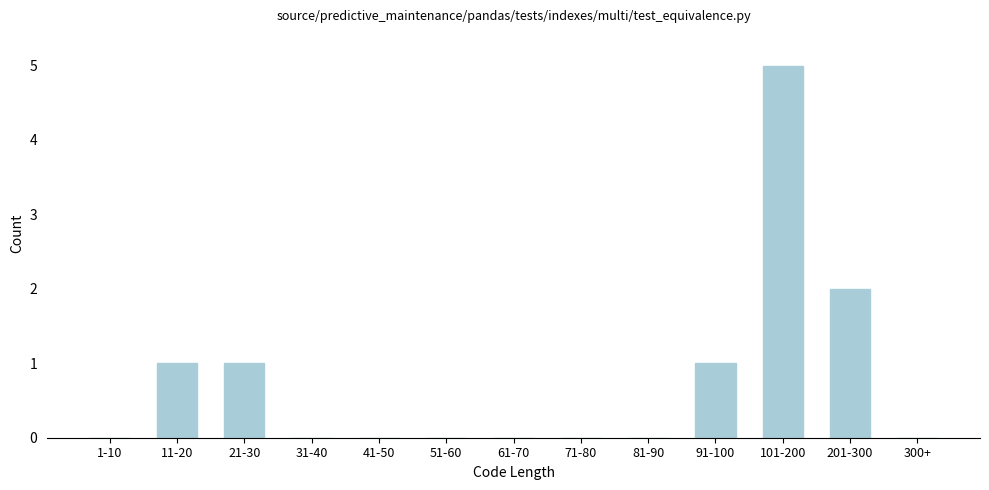

Reading left to right, list all the values displayed in this chart.

1-10=0	11-20=1	21-30=1	31-40=0	41-50=0	51-60=0	61-70=0	71-80=0	81-90=0	91-100=1	101-200=5	201-300=2	300+=0